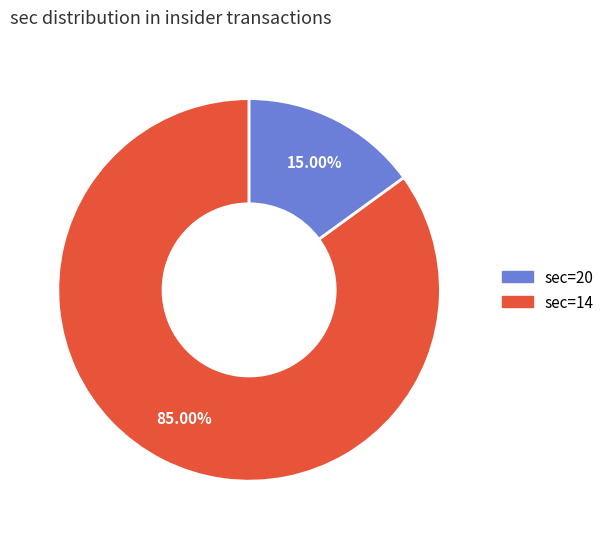

Is there a majority slice in this chart?

Yes